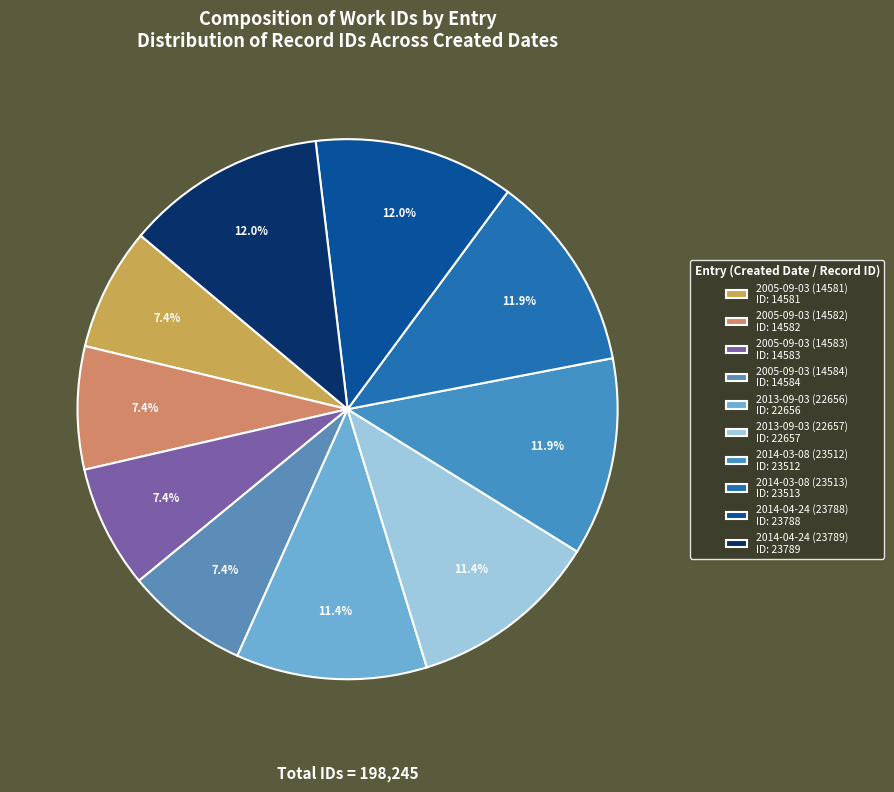

To the nearest percent, what is the combined percentage of 2005-09-03 (14582) and 2013-09-03 (22656)?

19%